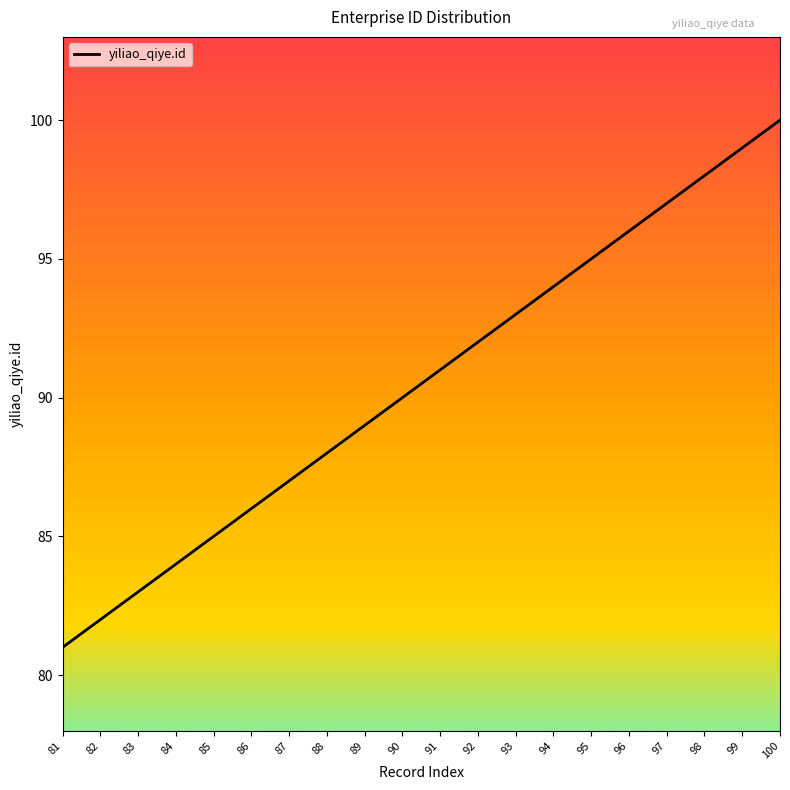

Rank the categories by value from highest to lowest.

100, 99, 98, 97, 96, 95, 94, 93, 92, 91, 90, 89, 88, 87, 86, 85, 84, 83, 82, 81